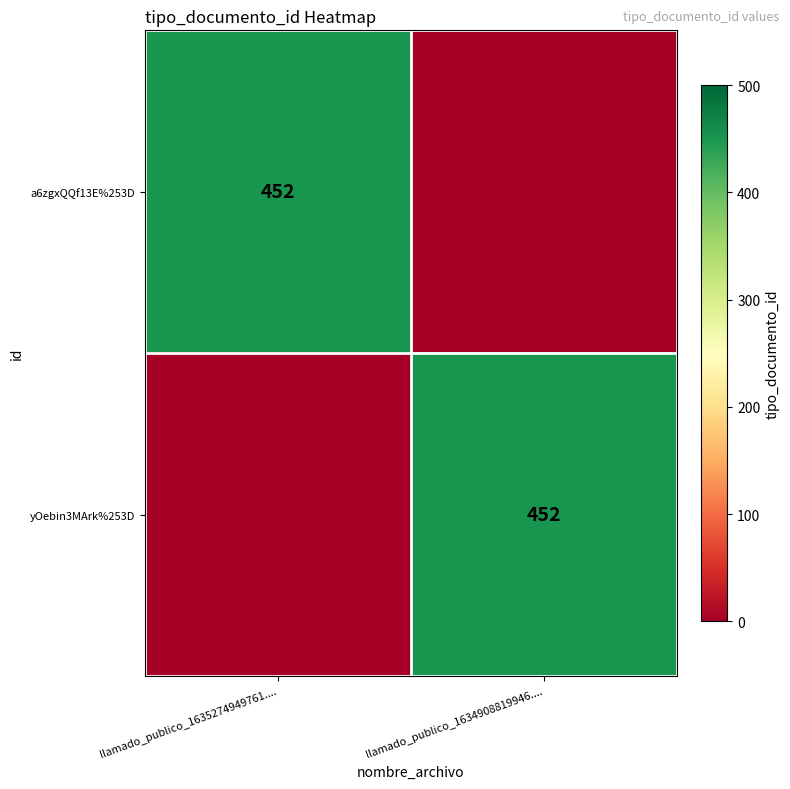

True or false: yOebin3MArk%253D has a value of 452 at llamado_publico_1634908819946.....

True